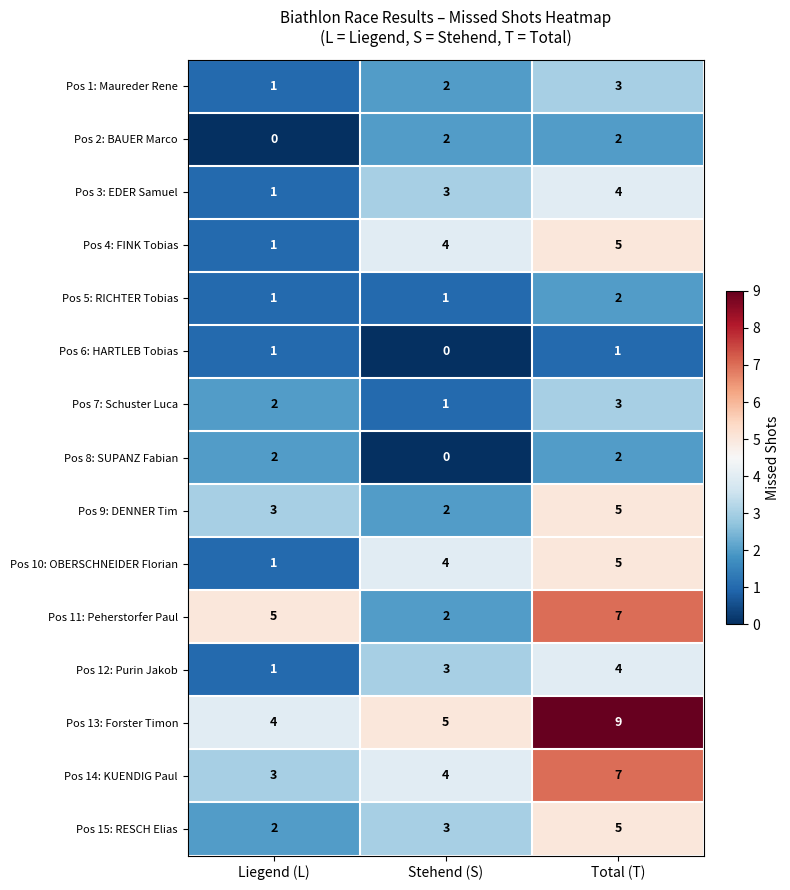

Which series has the largest total across all categories?

Pos 13: Forster Timon